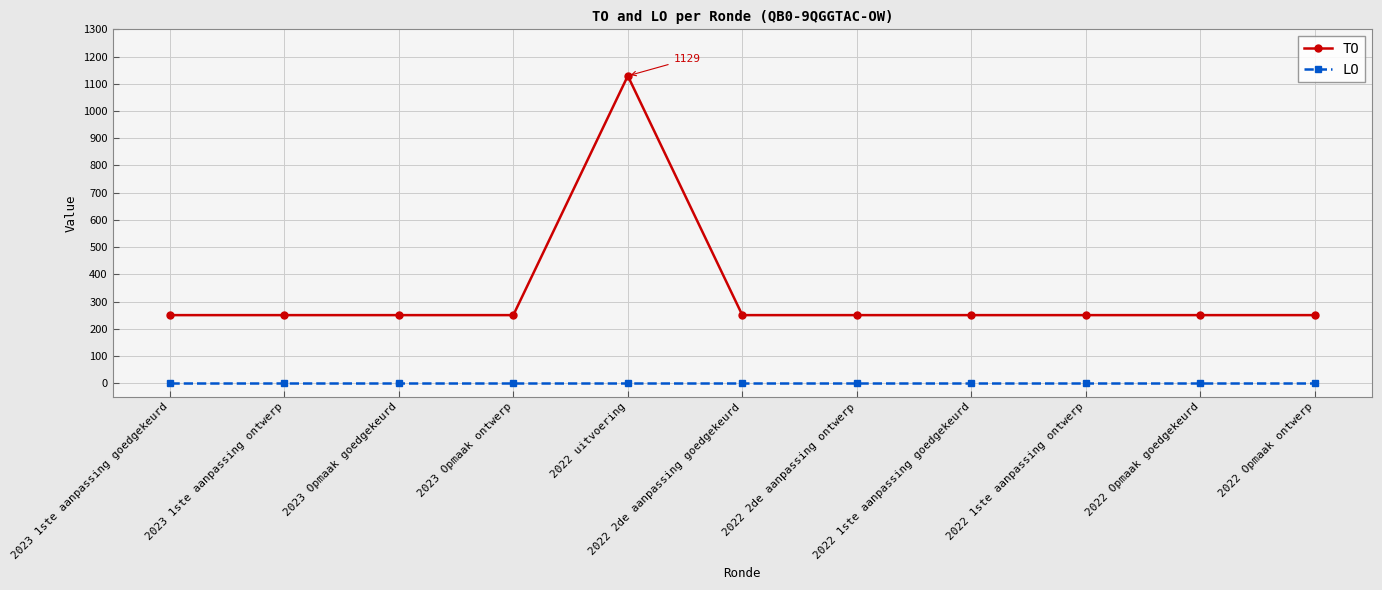

How many series are shown in this chart?

2